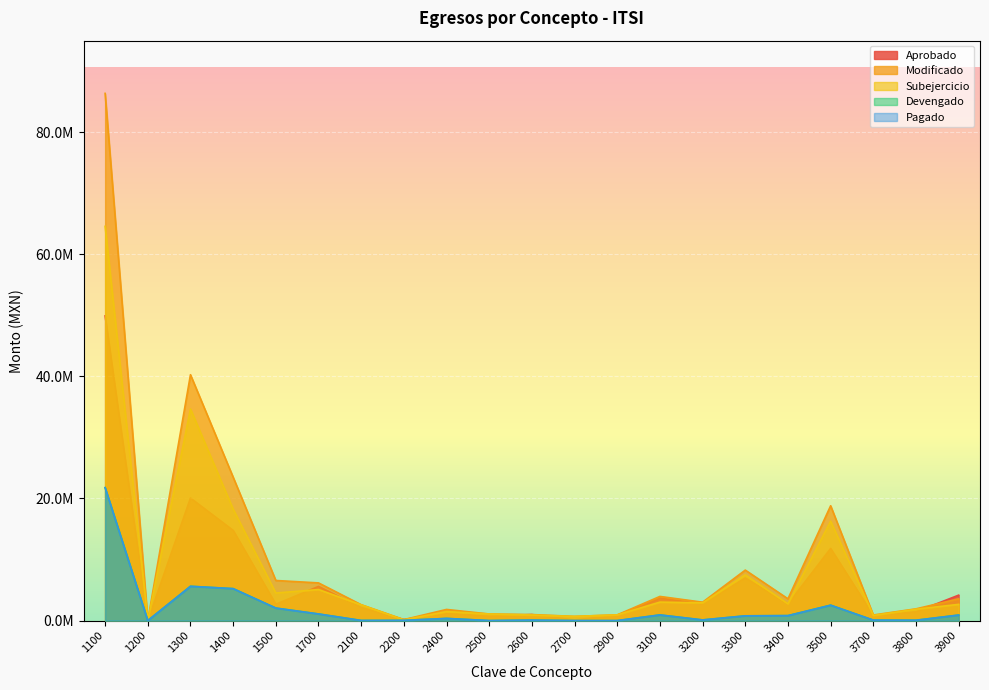

What is the average value of the Subejercicio series?

8225260.1